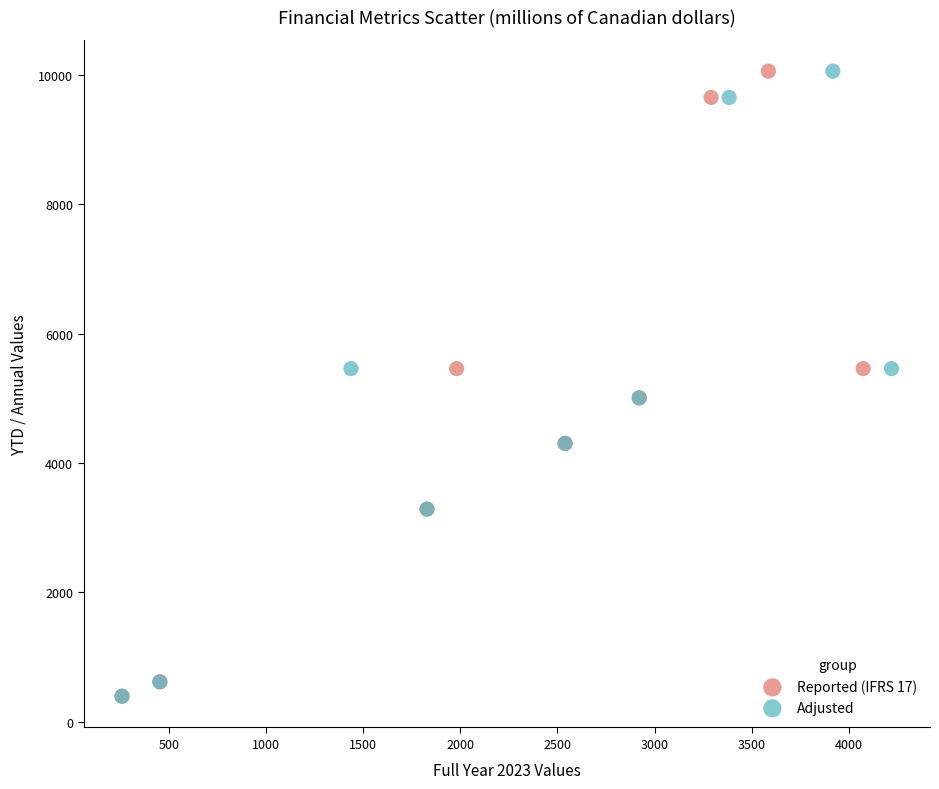

What are all the series names shown in the legend?

Reported (IFRS 17), Adjusted